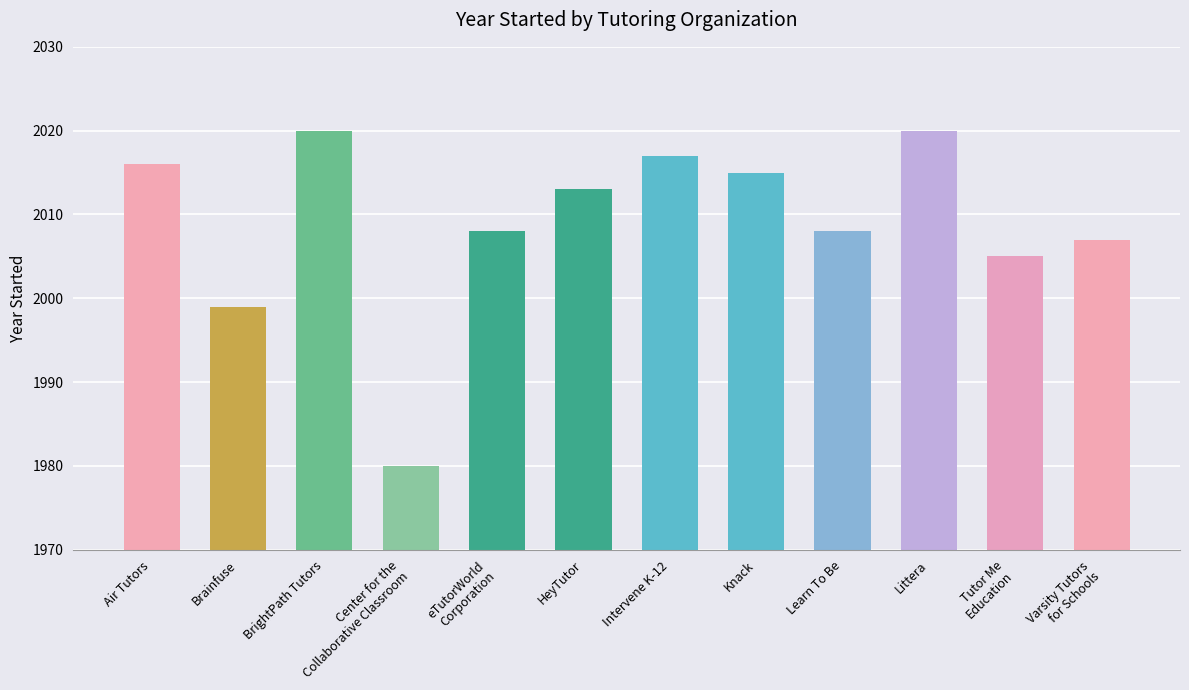

Reading left to right, extract all data points from this chart.

2016	1999	2020	1980	2008	2013	2017	2015	2008	2020	2005	2007